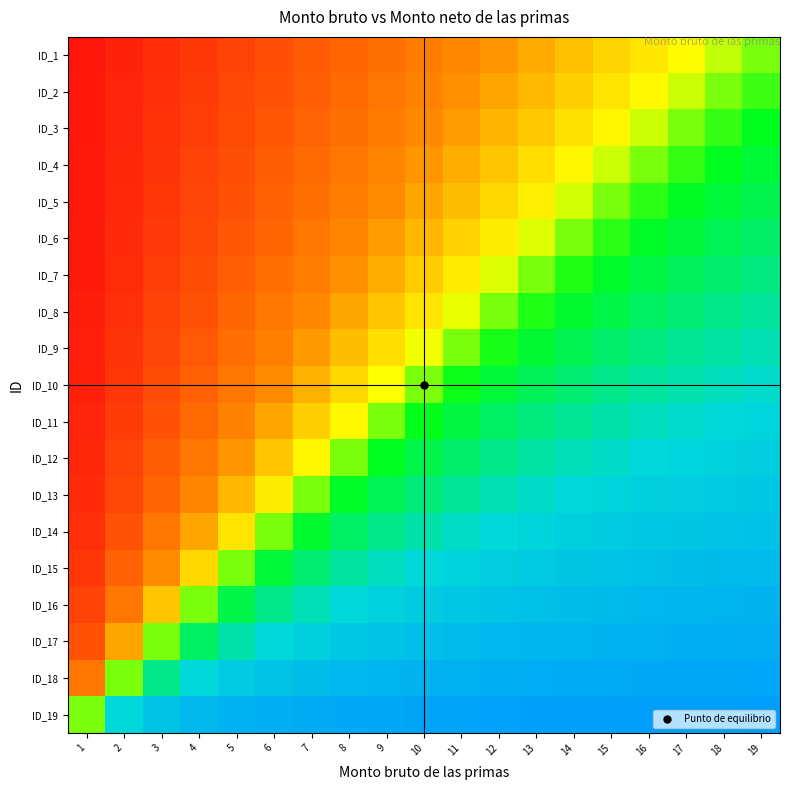

How many distinct data groups are displayed?

19